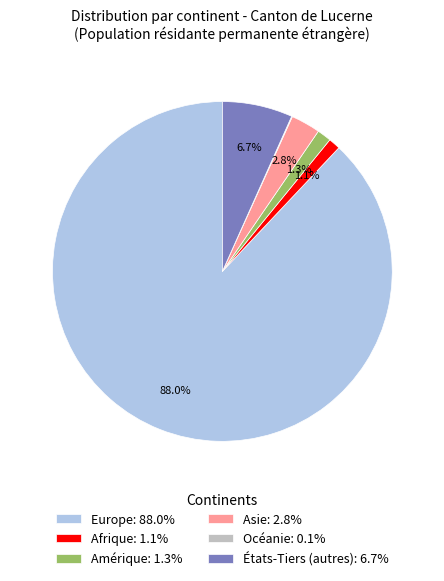

To the nearest percent, what is the difference between the Amérique and États-Tiers (autres) slice percentages?

5%